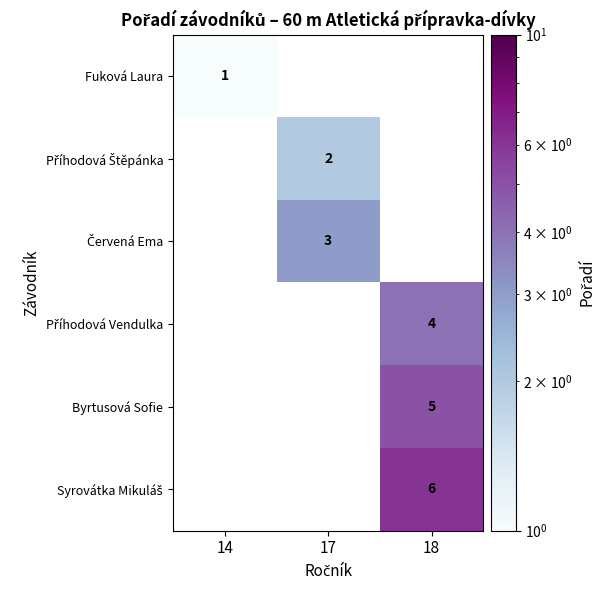

The Fuková Laura series shows 1 at 14. True or false?

True